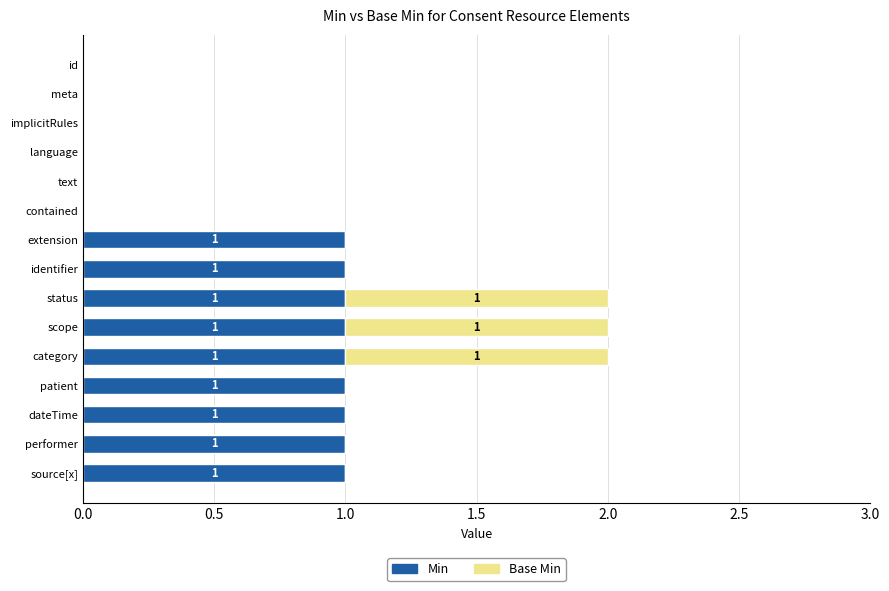

The Min series shows 2 at status. True or false?

False